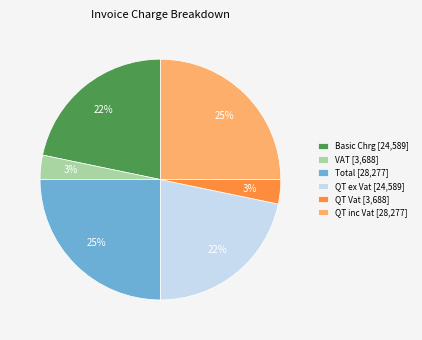

Is the sum of Total [28,277] and Basic Chrg [24,589] greater than half?

No